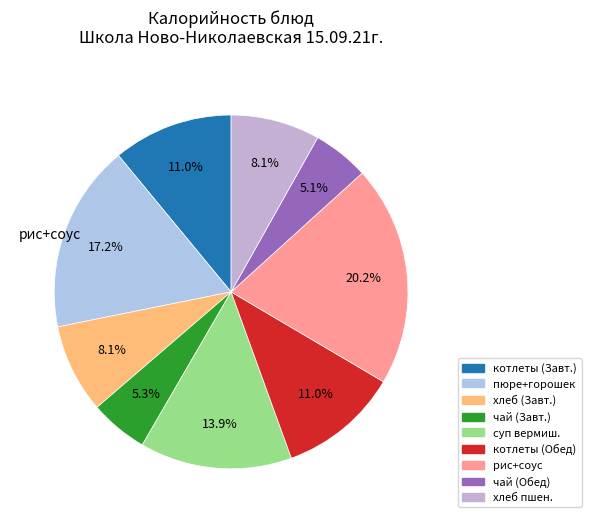

How many slices are in this pie chart?

9